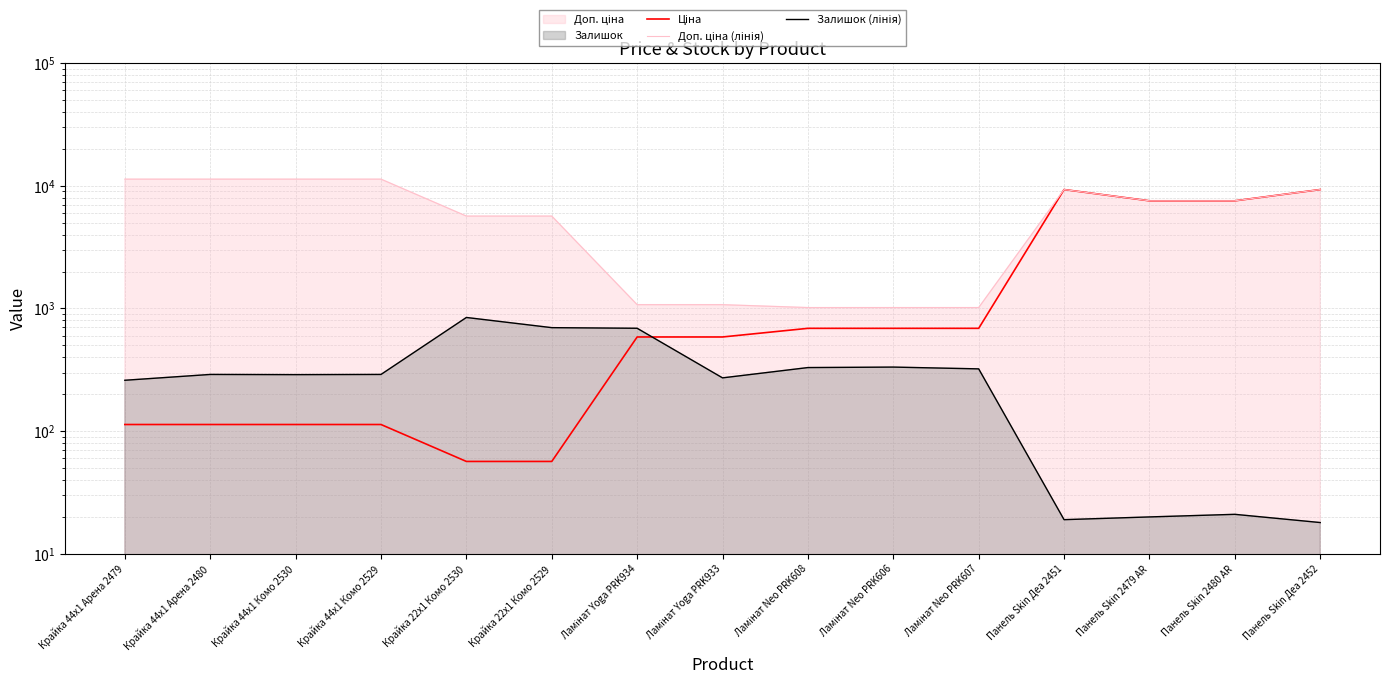

How many data points in Доп. ціна (лінія) are above 7545?

8